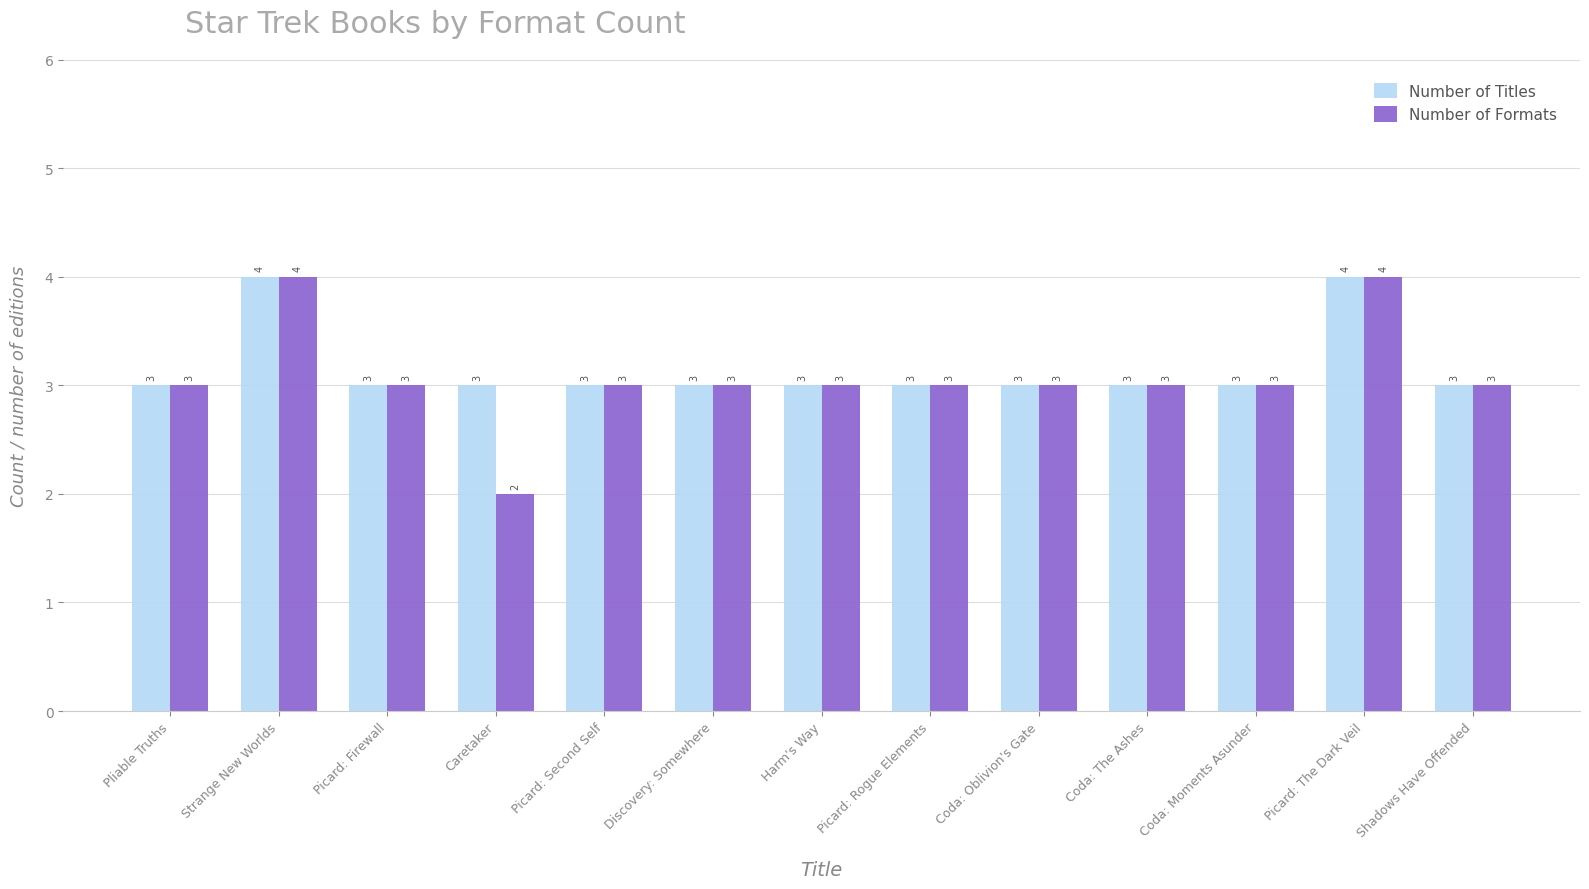

What is the total value across all series at Picard: Rogue Elements?

6